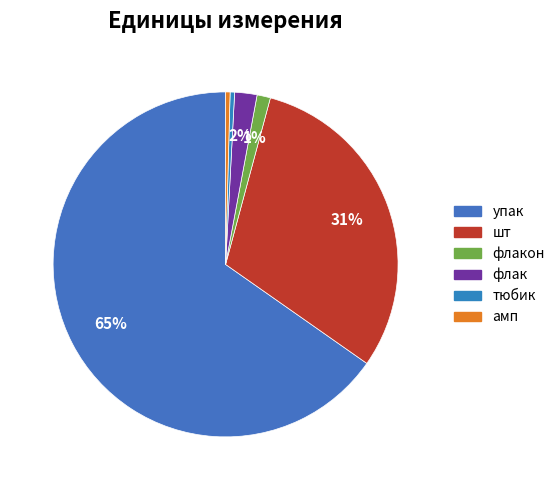

Is there any slice that represents more than half of the pie?

Yes